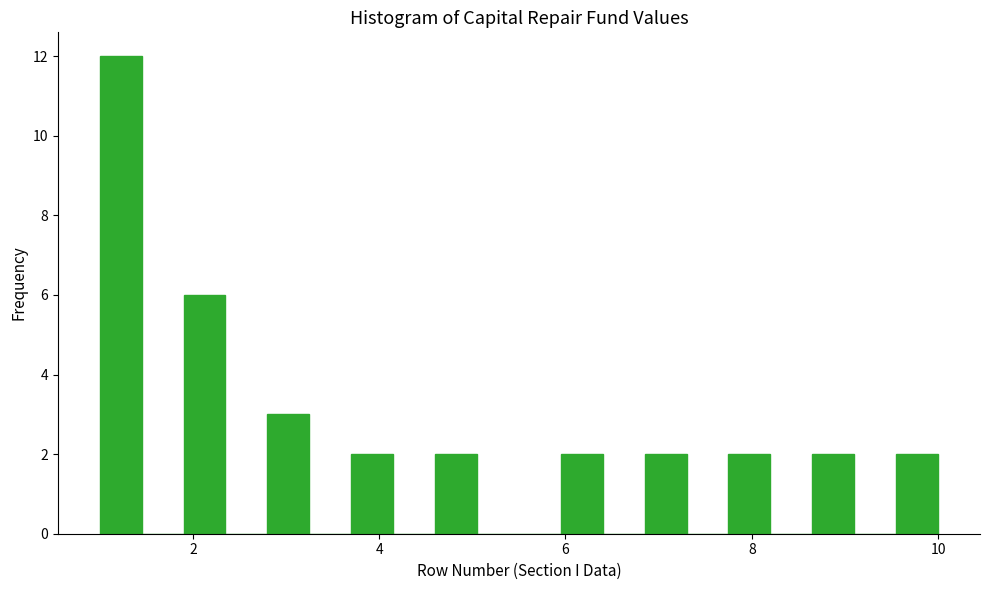

Read against the x-axis, roughly where is the centre of the tallest bar?

1.2